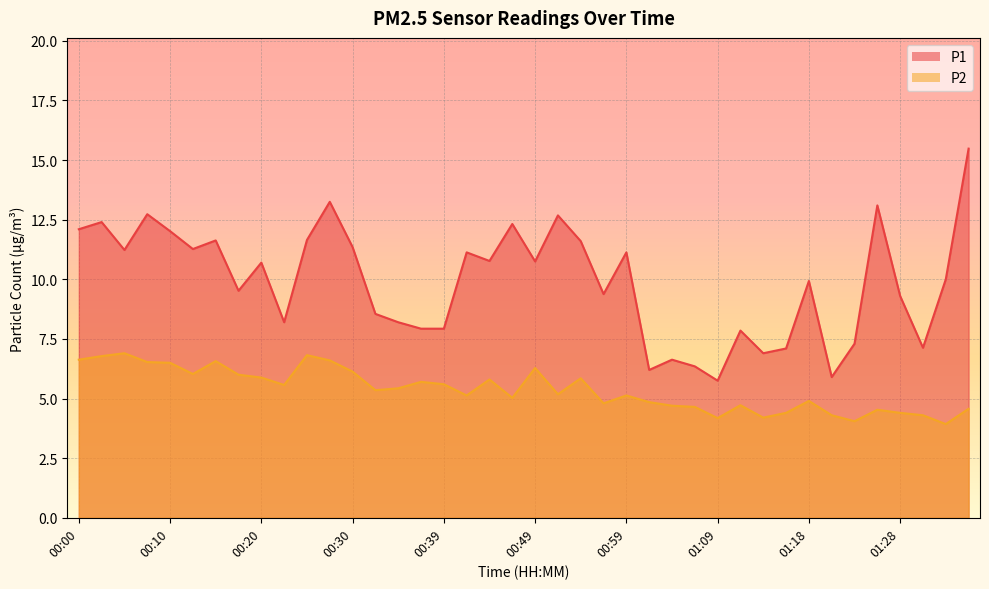

What is the difference between the maximum and second lowest values in the P2 series?

2.9